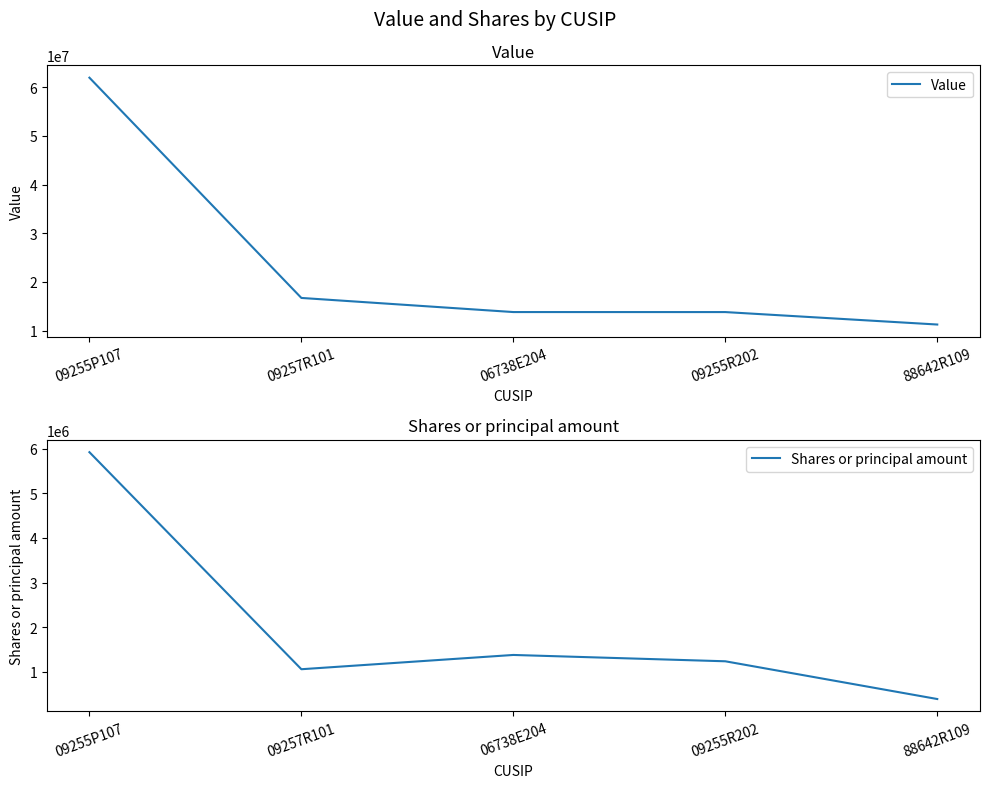

Which series has the largest range (max minus min)?

Value